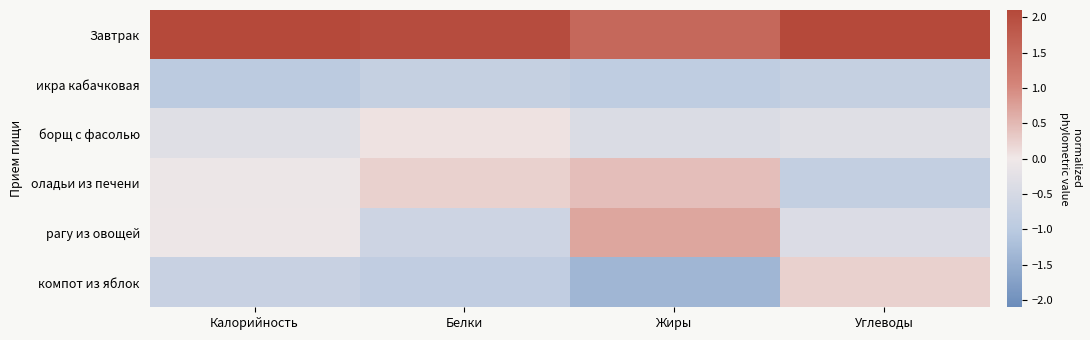

Which has a higher value, Белки or Калорийность?

Калорийность